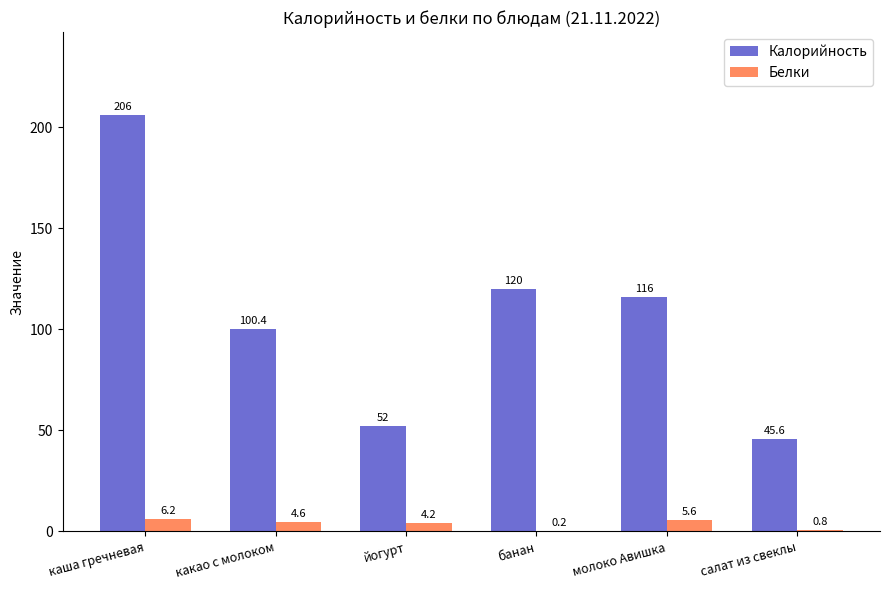

What is the sum of all Белки values?

21.6